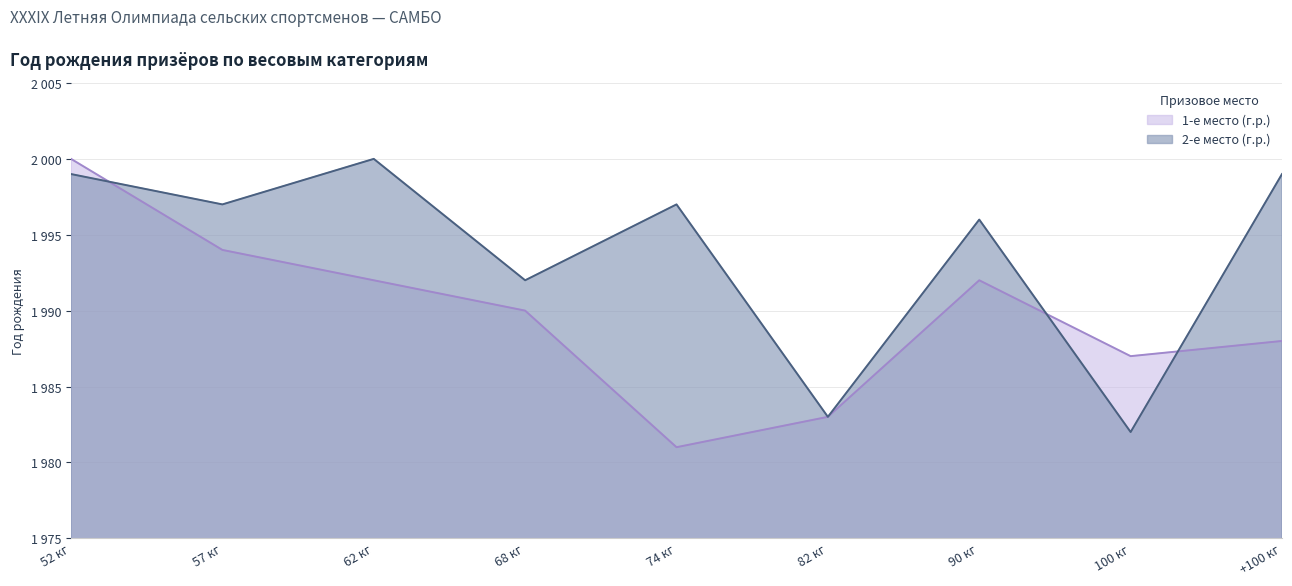

What is the highest value of the 1-е место (г.р.) series?

2000